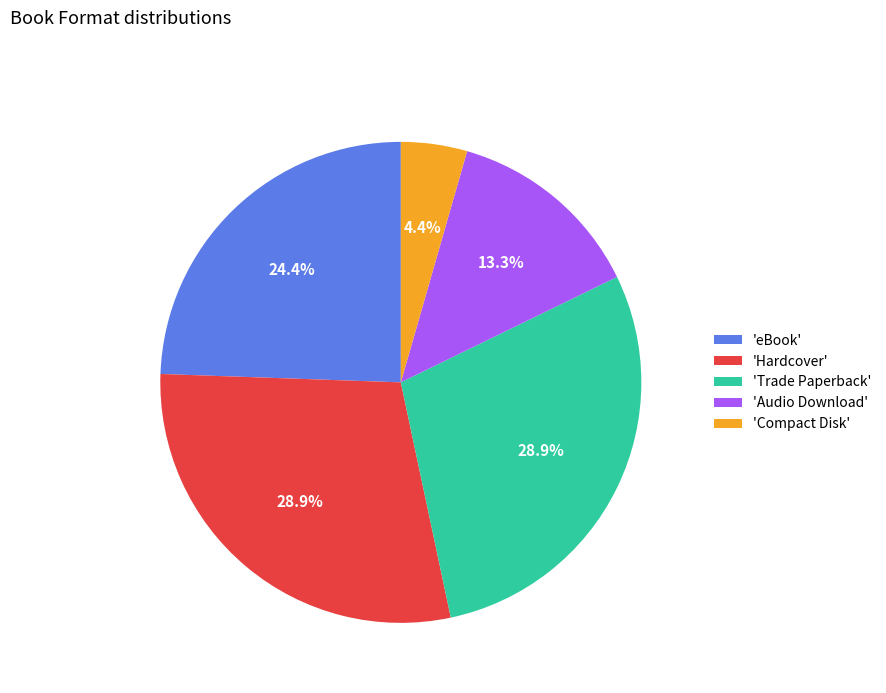

What is the total percentage of 'Hardcover' and 'Compact Disk'?

33.3%